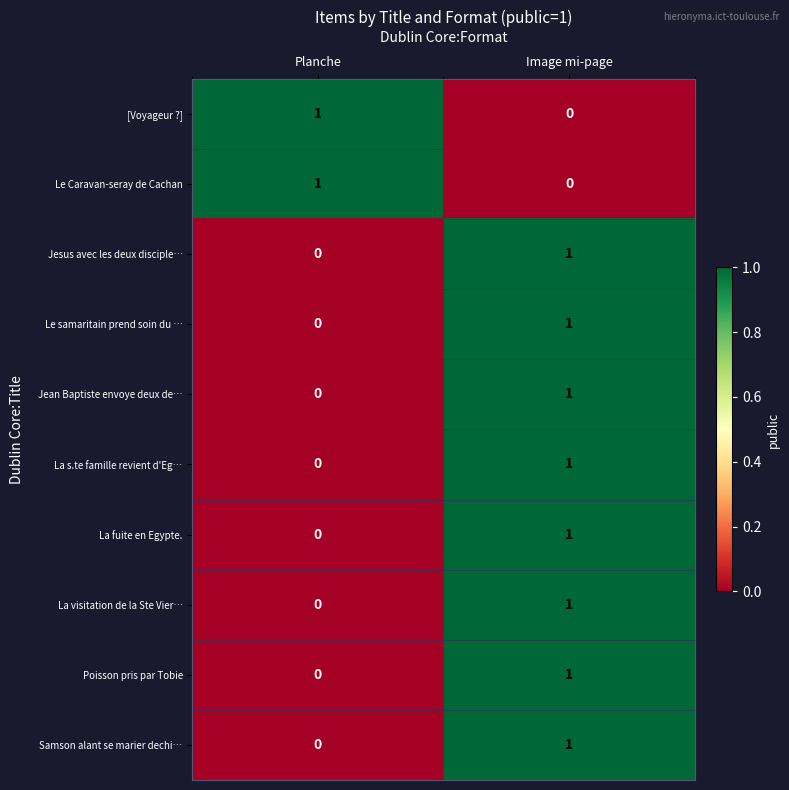

At which label is La fuite en Egypte. closest to 0?

Planche